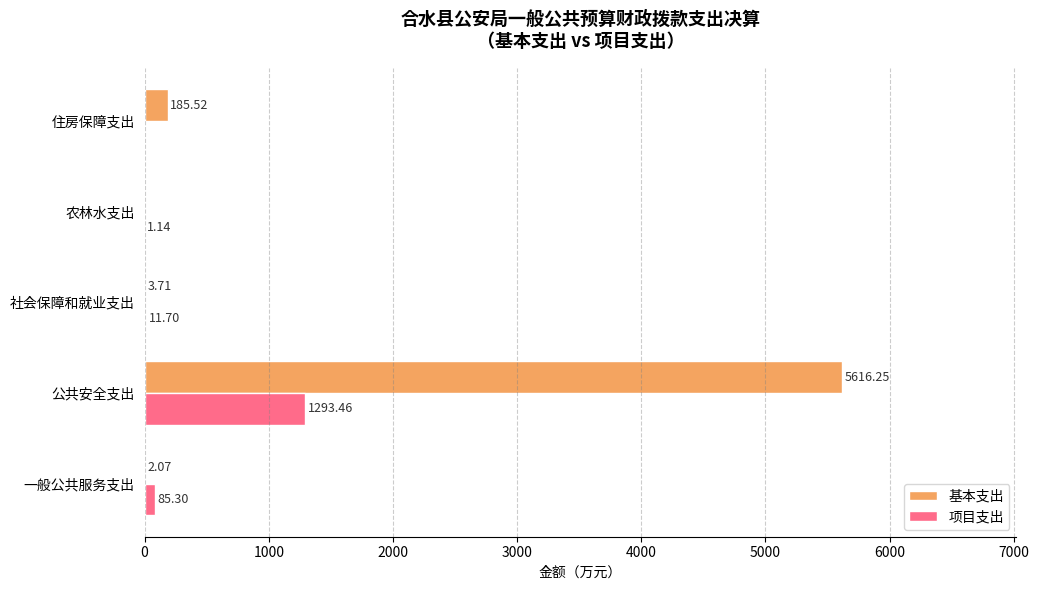

Which category has the highest value in the 基本支出 series?

公共安全支出